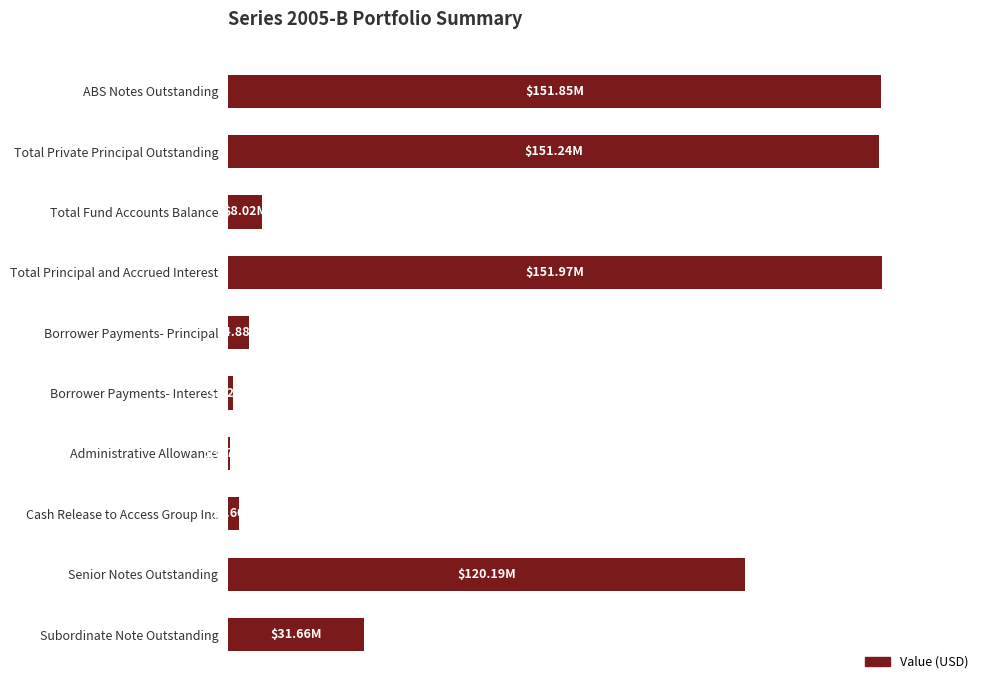

Are the bars horizontal?

Yes